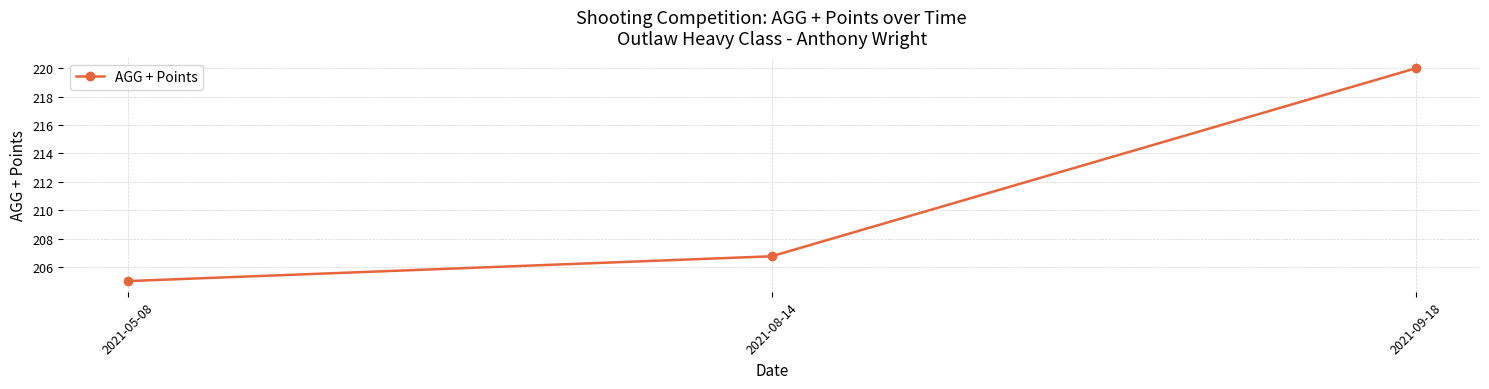

How many categories are shown in the chart?

3